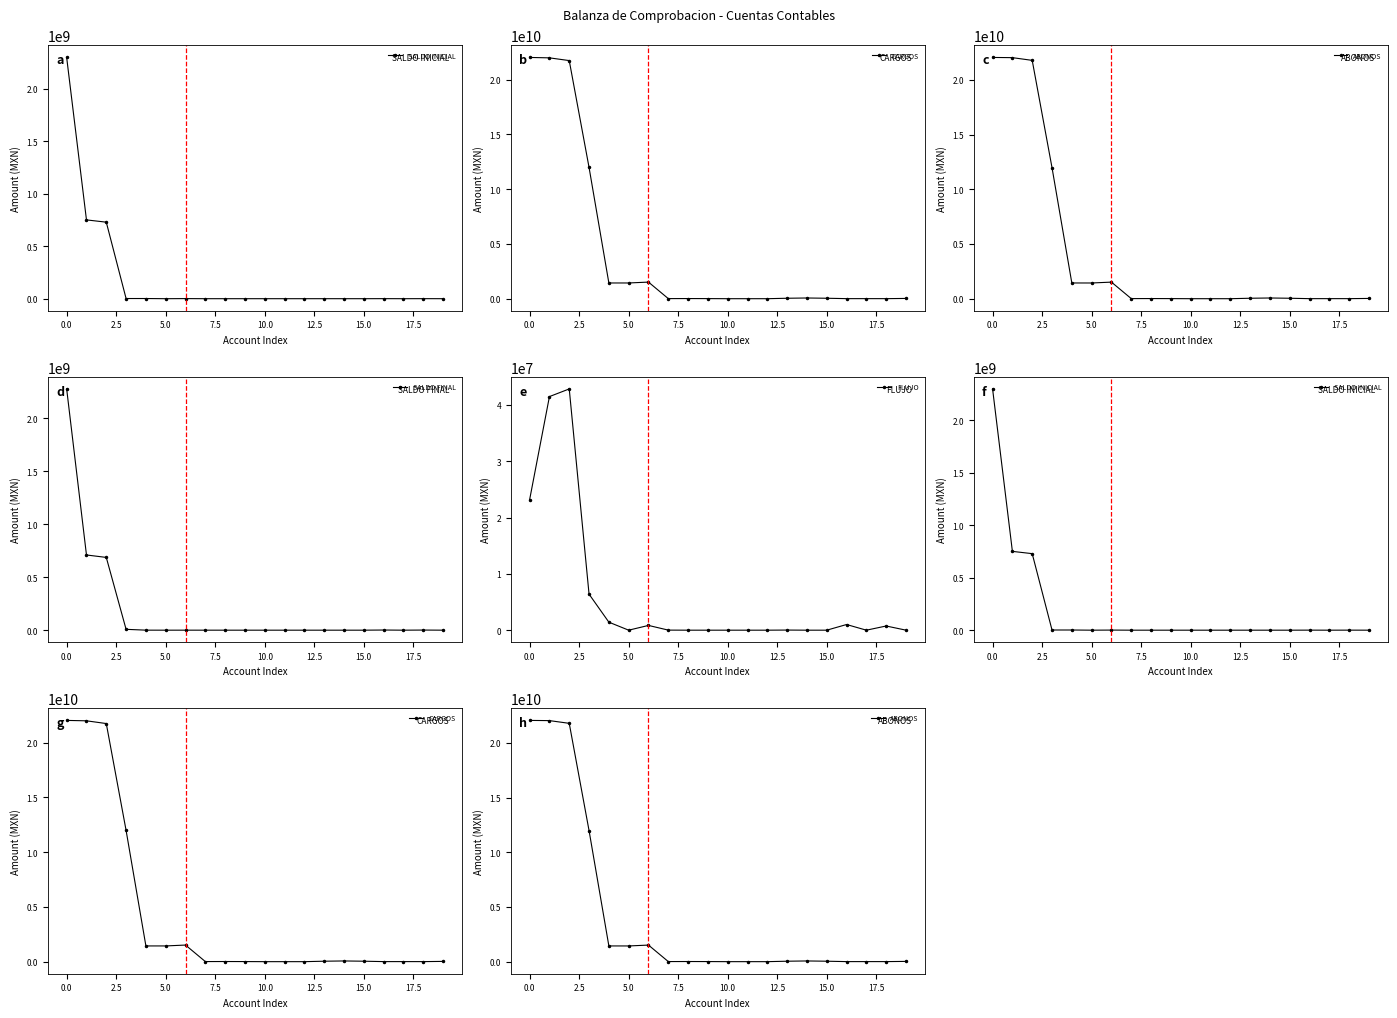

How many interior local peaks does the SALDO FINAL series have?

5